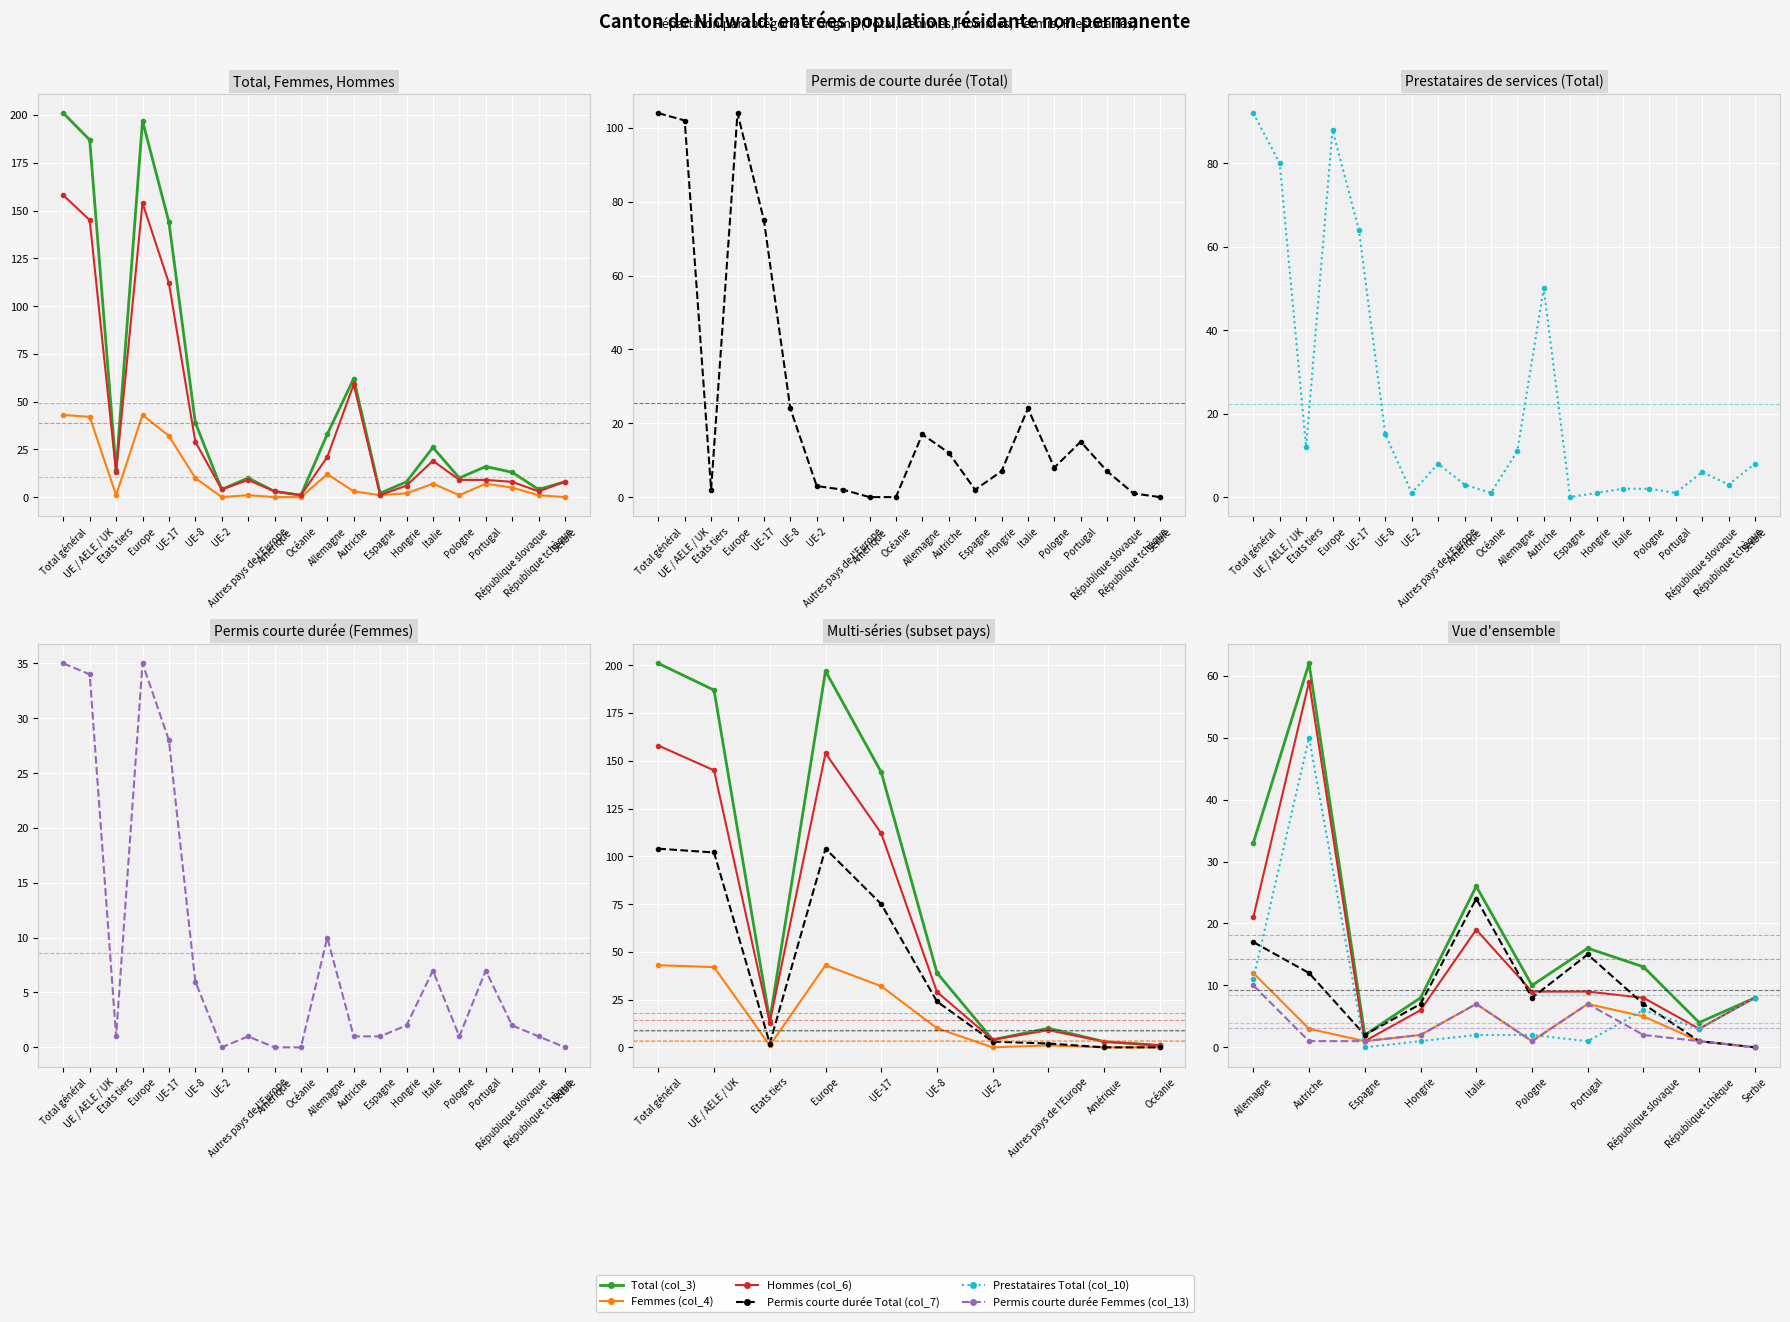

How many lines are shown in the chart?

6